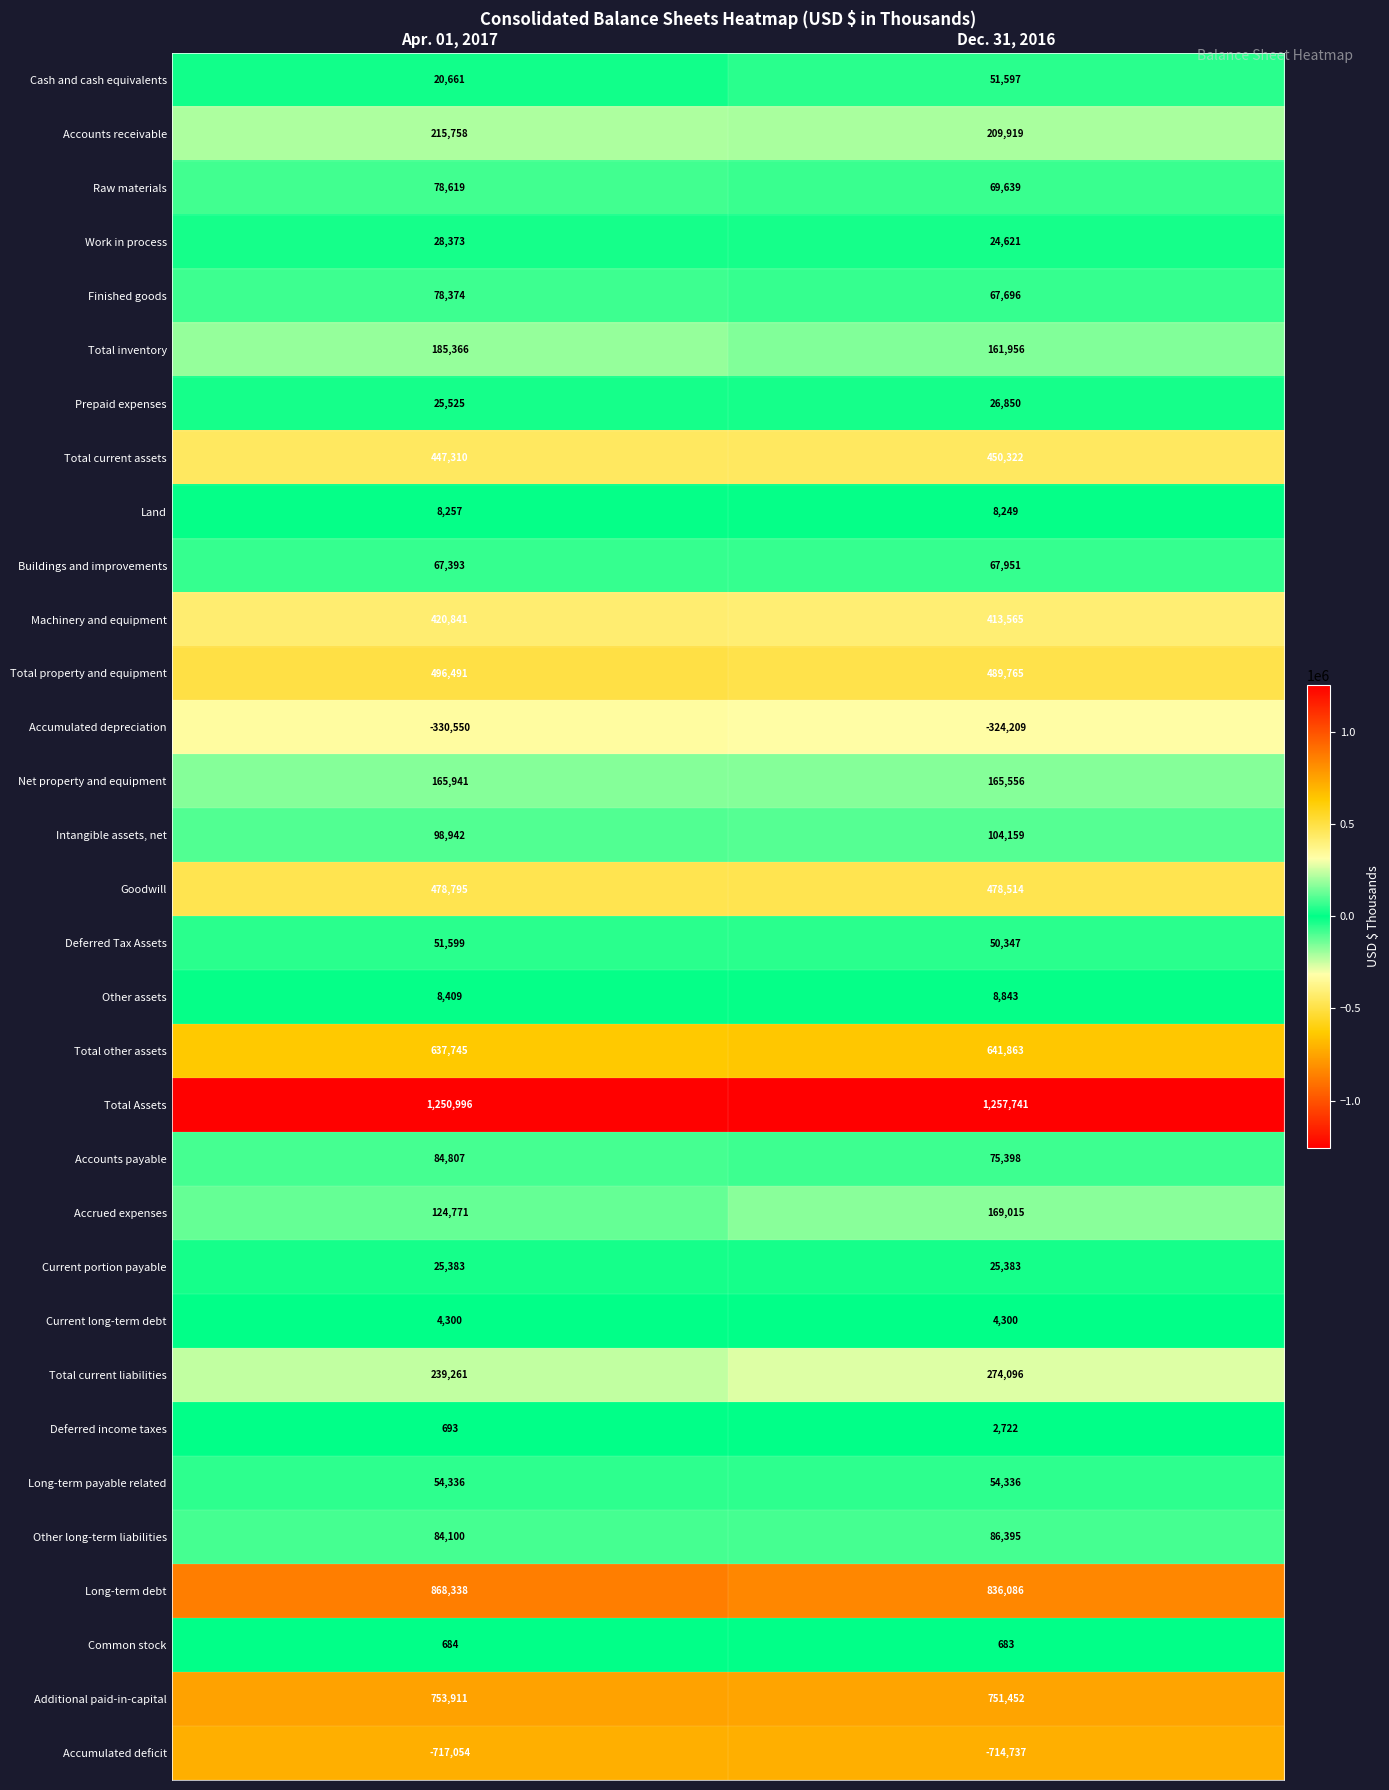

Rank the series by their maximum value, from lowest to highest.

Accumulated deficit, Accumulated depreciation, Common stock, Deferred income taxes, Current long-term debt, Land, Other assets, Current portion payable, Prepaid expenses, Work in process, Cash and cash equivalents, Deferred Tax Assets, Long-term payable related, Buildings and improvements, Finished goods, Raw materials, Accounts payable, Other long-term liabilities, Intangible assets, net, Net property and equipment, Accrued expenses, Total inventory, Accounts receivable, Total current liabilities, Machinery and equipment, Total current assets, Goodwill, Total property and equipment, Total other assets, Additional paid-in-capital, Long-term debt, Total Assets